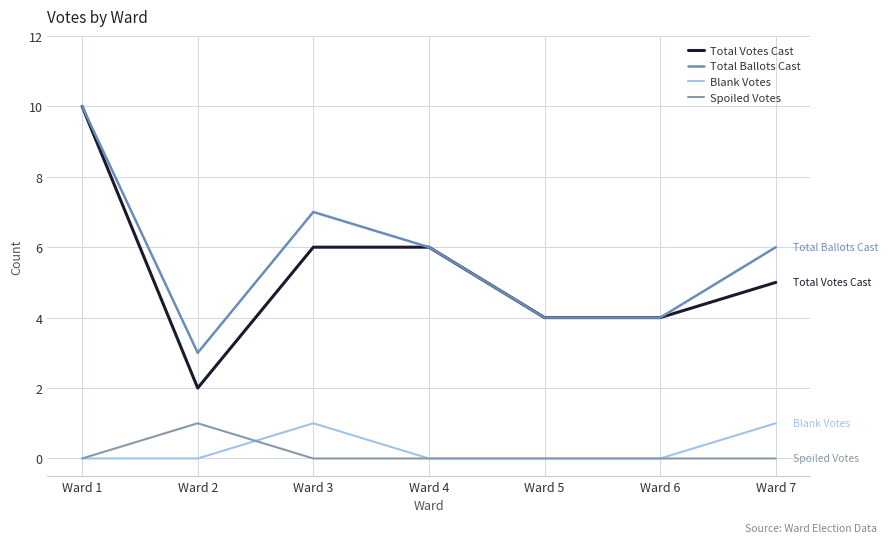

Reading left to right, list all the values displayed in this chart.

Total Votes Cast: Ward 1=10	Ward 2=2	Ward 3=6	Ward 4=6	Ward 5=4	Ward 6=4	Ward 7=5
Total Ballots Cast: Ward 1=10	Ward 2=3	Ward 3=7	Ward 4=6	Ward 5=4	Ward 6=4	Ward 7=6
Blank Votes: Ward 1=0	Ward 2=0	Ward 3=1	Ward 4=0	Ward 5=0	Ward 6=0	Ward 7=1
Spoiled Votes: Ward 1=0	Ward 2=1	Ward 3=0	Ward 4=0	Ward 5=0	Ward 6=0	Ward 7=0